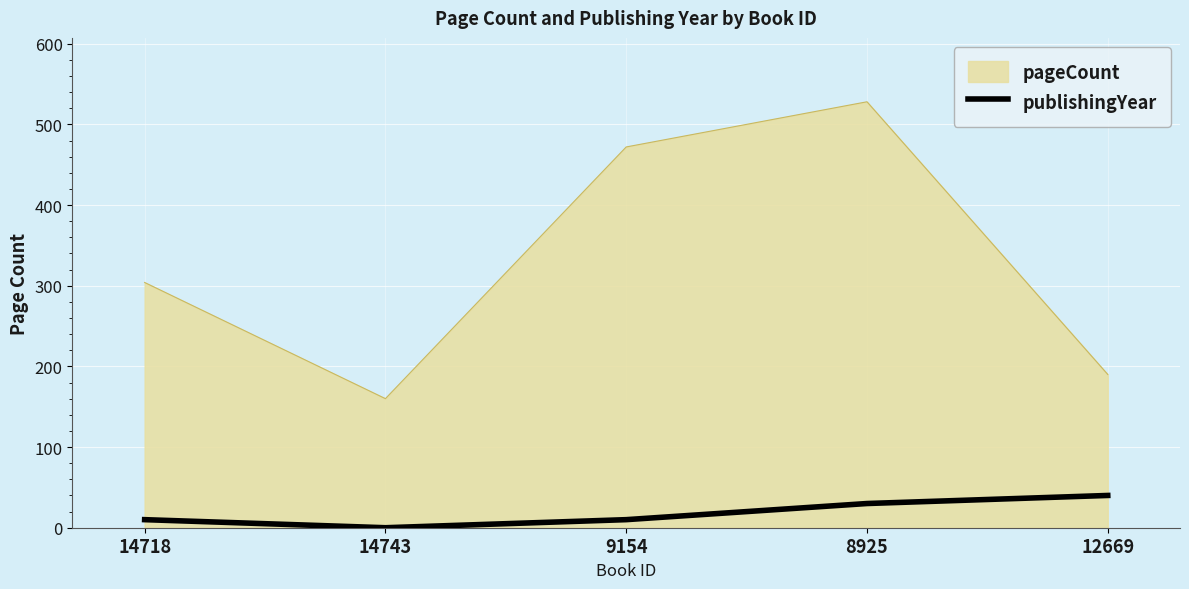

Which series changed the most between 8925 and 12669?

pageCount